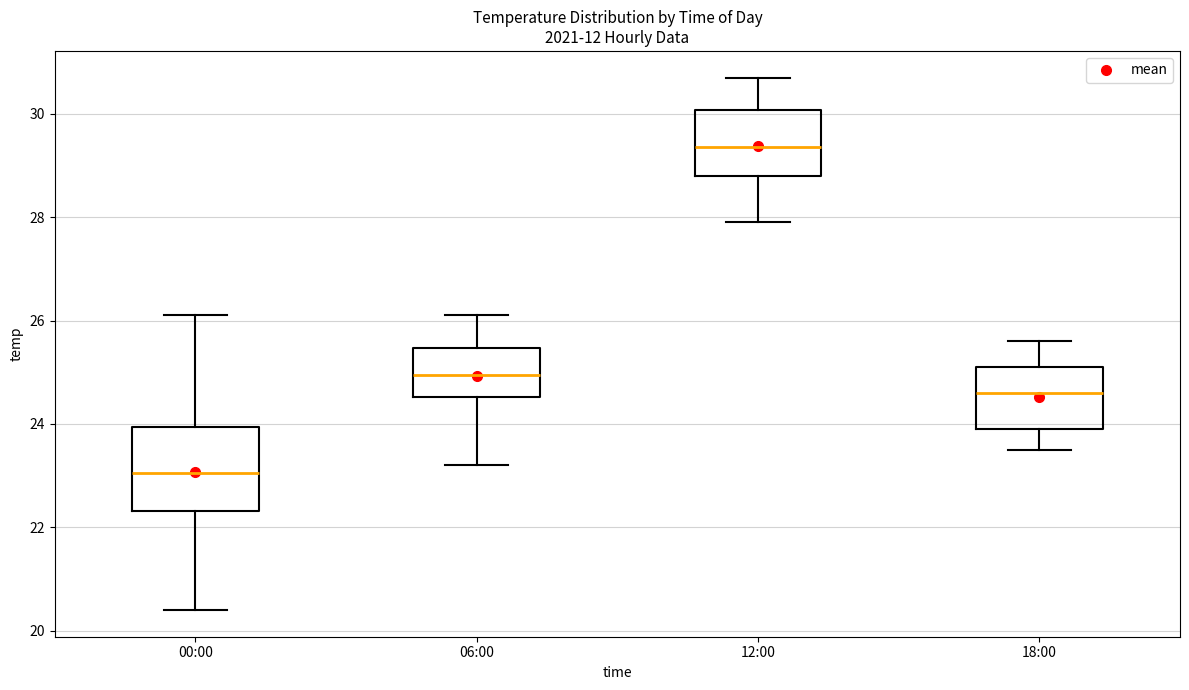

Which box has the lowest median line?

00:00